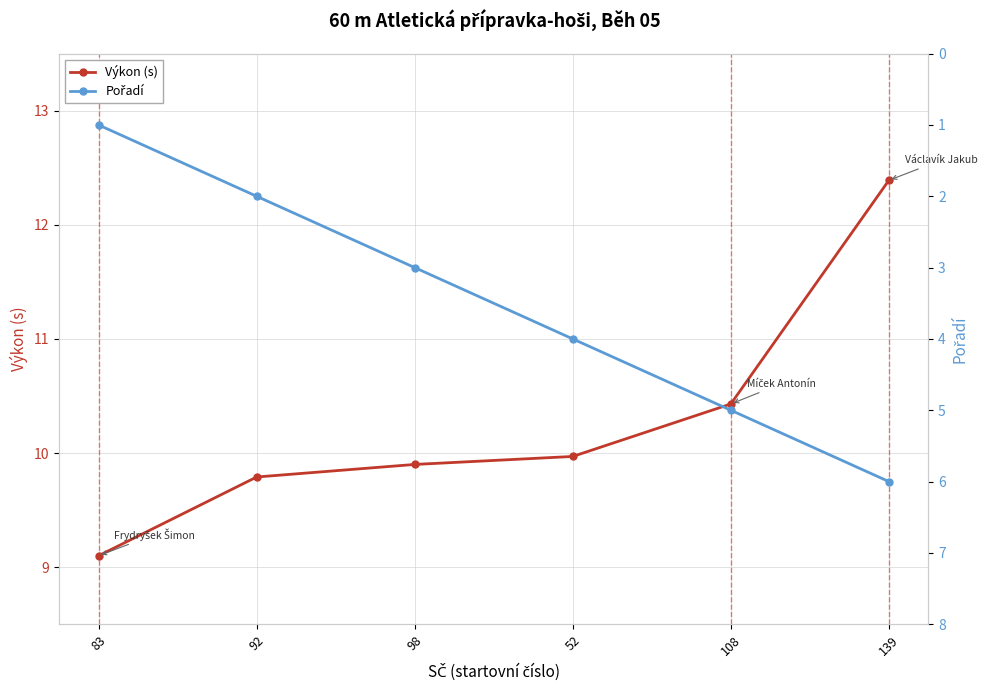

What is the label of the 5th point from the left?

108